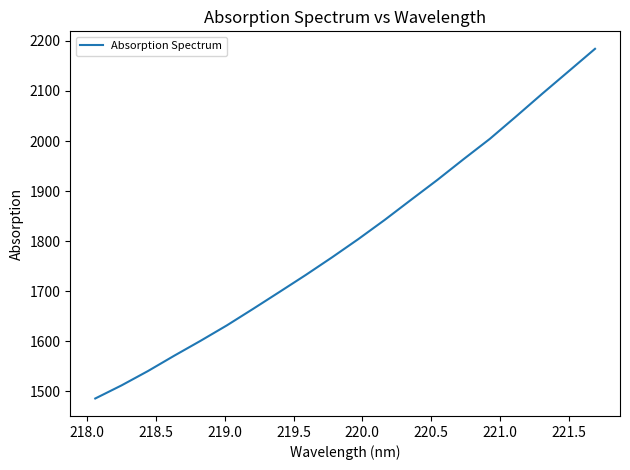

What is the maximum value shown in the chart?

2184.2